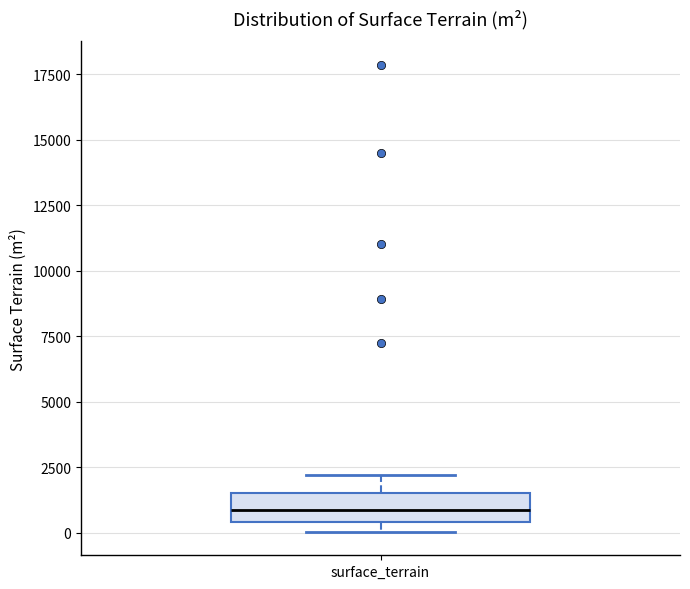

Transcribe this box plot: give where the median line is, the range the box spans, and where the two whiskers end, as read against the y-axis. The values are not printed on the chart, so give them approximately, as read against the axis.

median 1000, box 500 to 1500, whiskers 0 to 2000